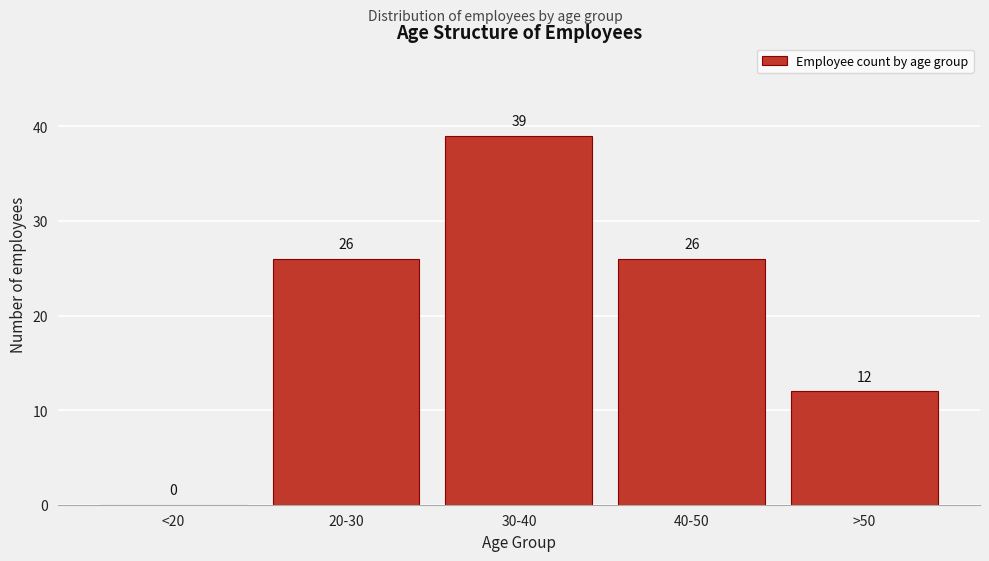

Reading left to right, extract all data points from this chart.

<20=0	20-30=26	30-40=39	40-50=26	>50=12